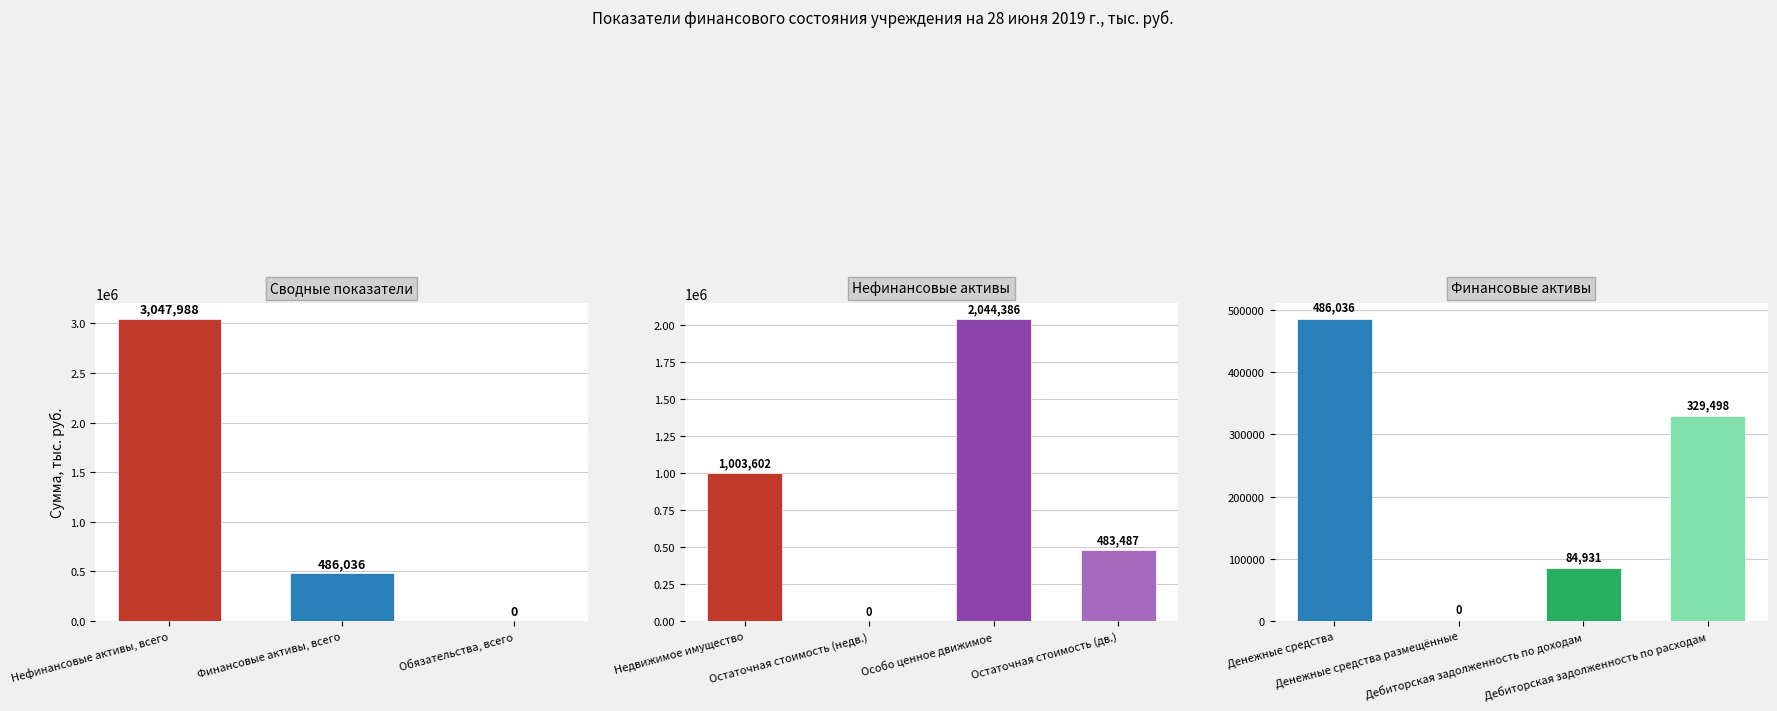

What is the difference between the maximum and minimum values?

3047988.1